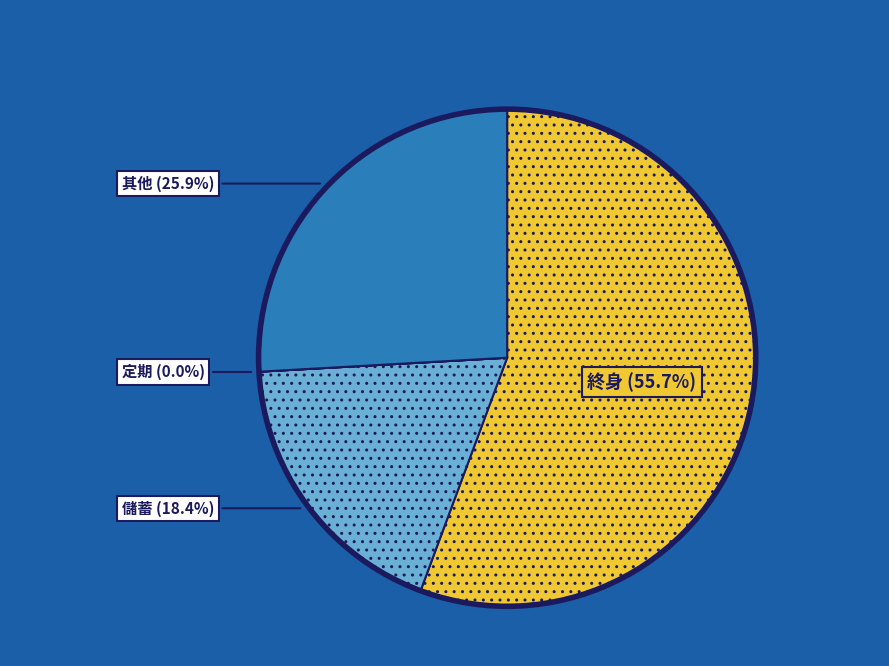

What is the largest slice in the pie chart?

終身